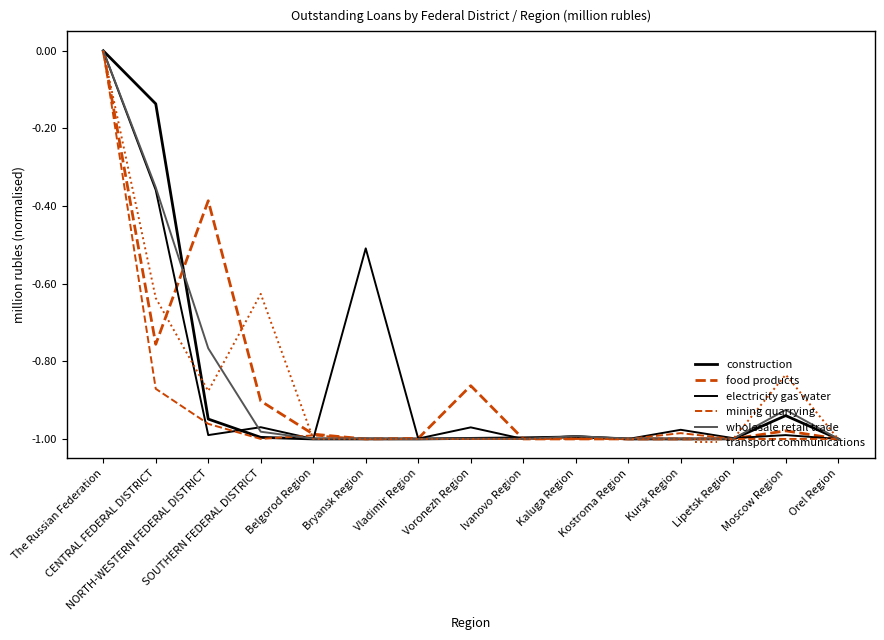

How many lines are shown in the chart?

6